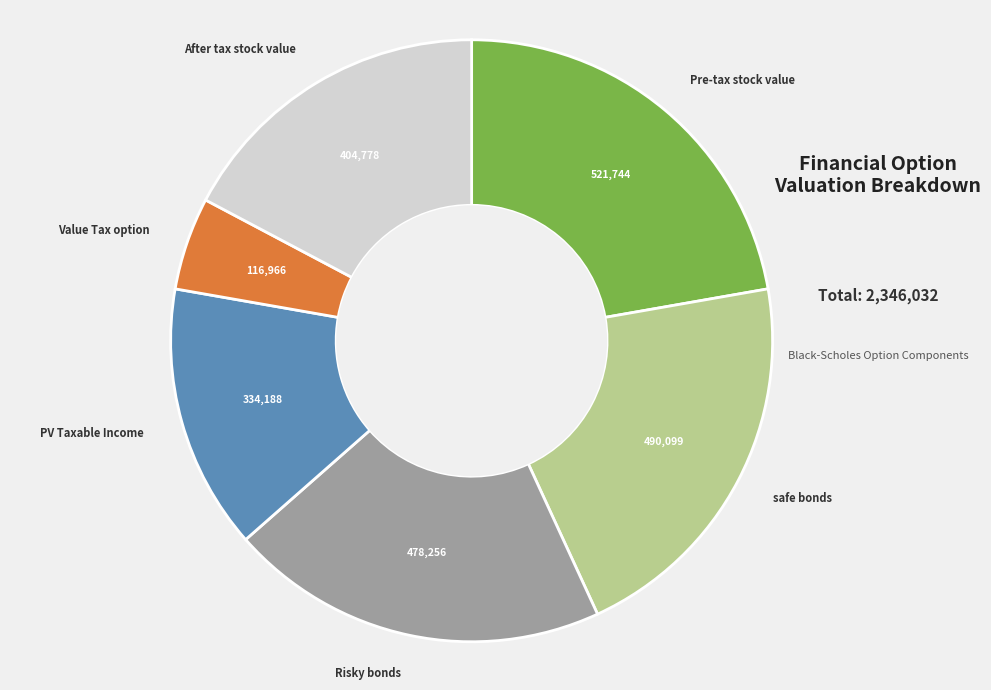

Is there any slice that represents more than half of the pie?

No